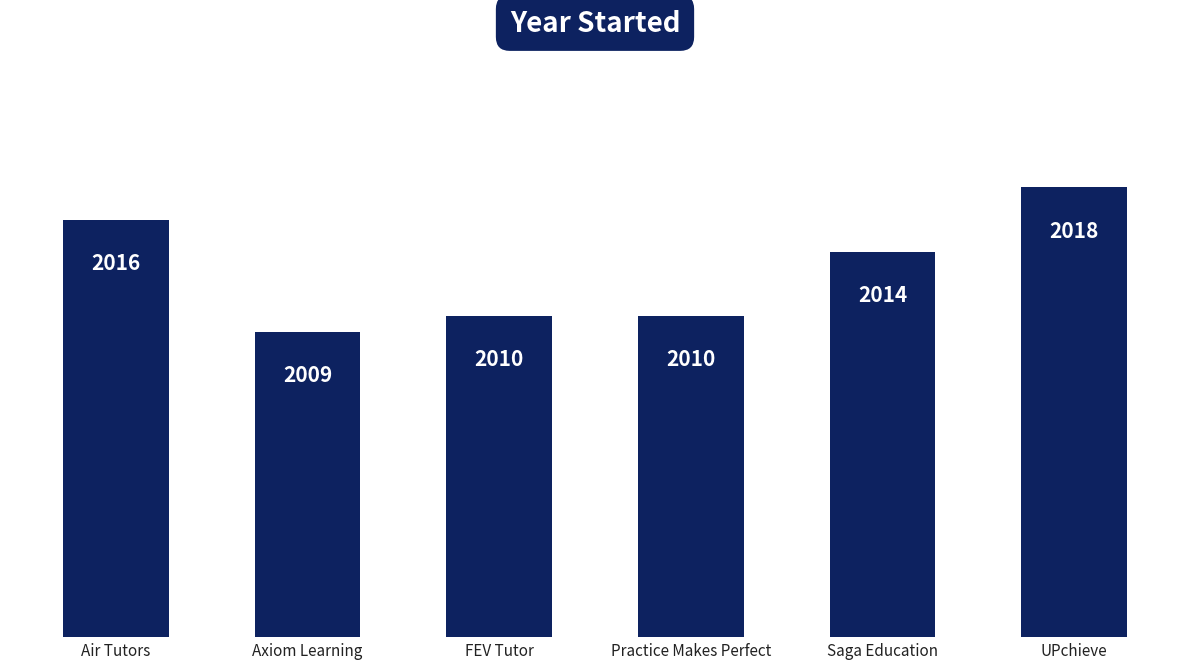

Count the number of data series in this chart.

1